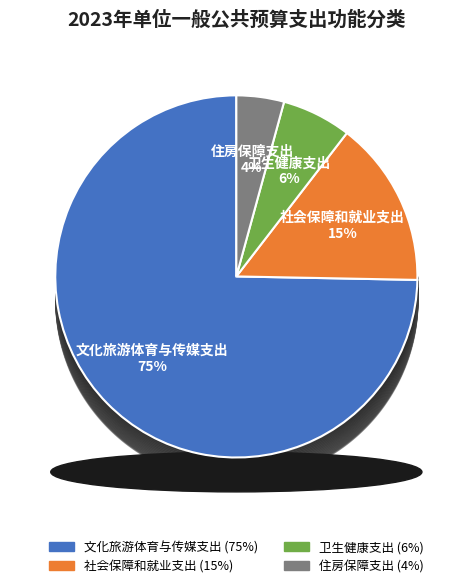

To the nearest percent, what is the average slice percentage?

25%